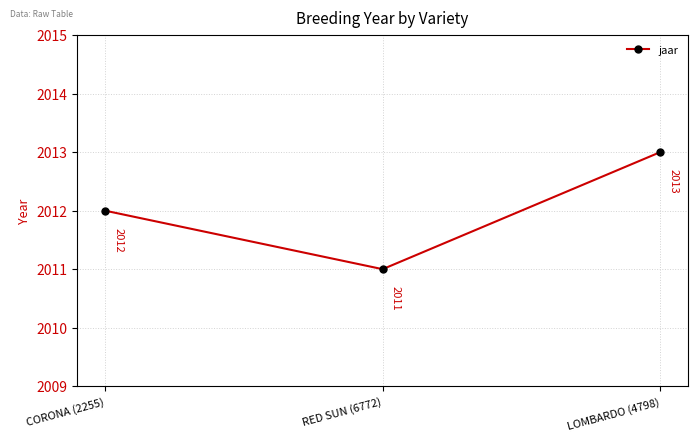

What is the change in value from RED SUN (6772) to LOMBARDO (4798)?

+2